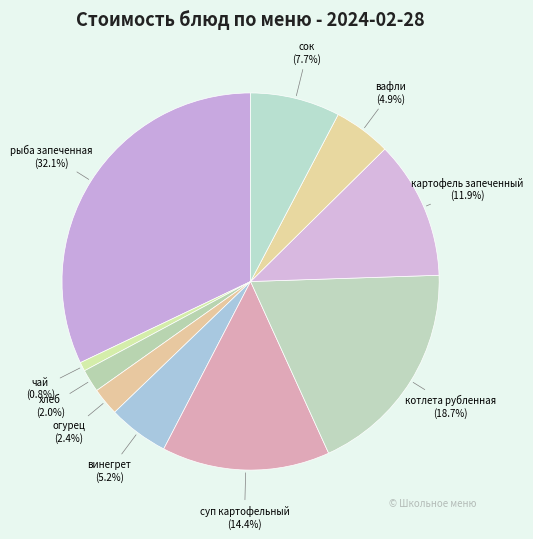

What portion of the pie excludes винегрет?

94.8%